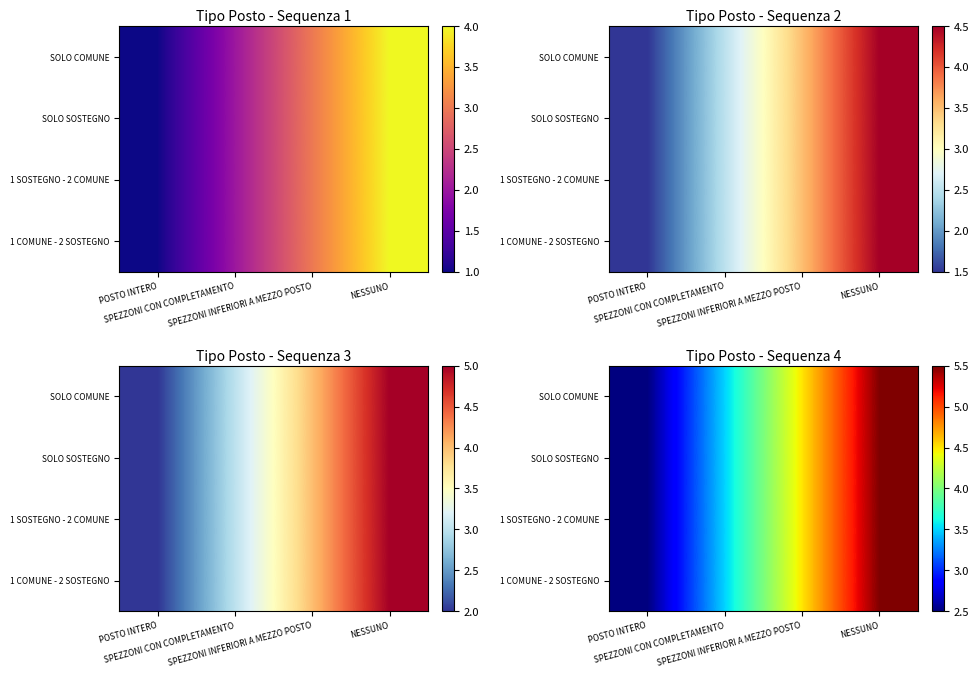

Which has a higher value, SPEZZONI INFERIORI A MEZZO POSTO or NESSUNO?

NESSUNO